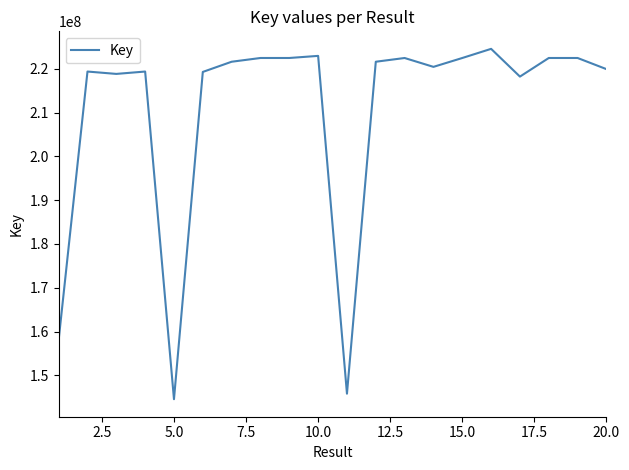

What is the maximum value shown in the chart?

224583369